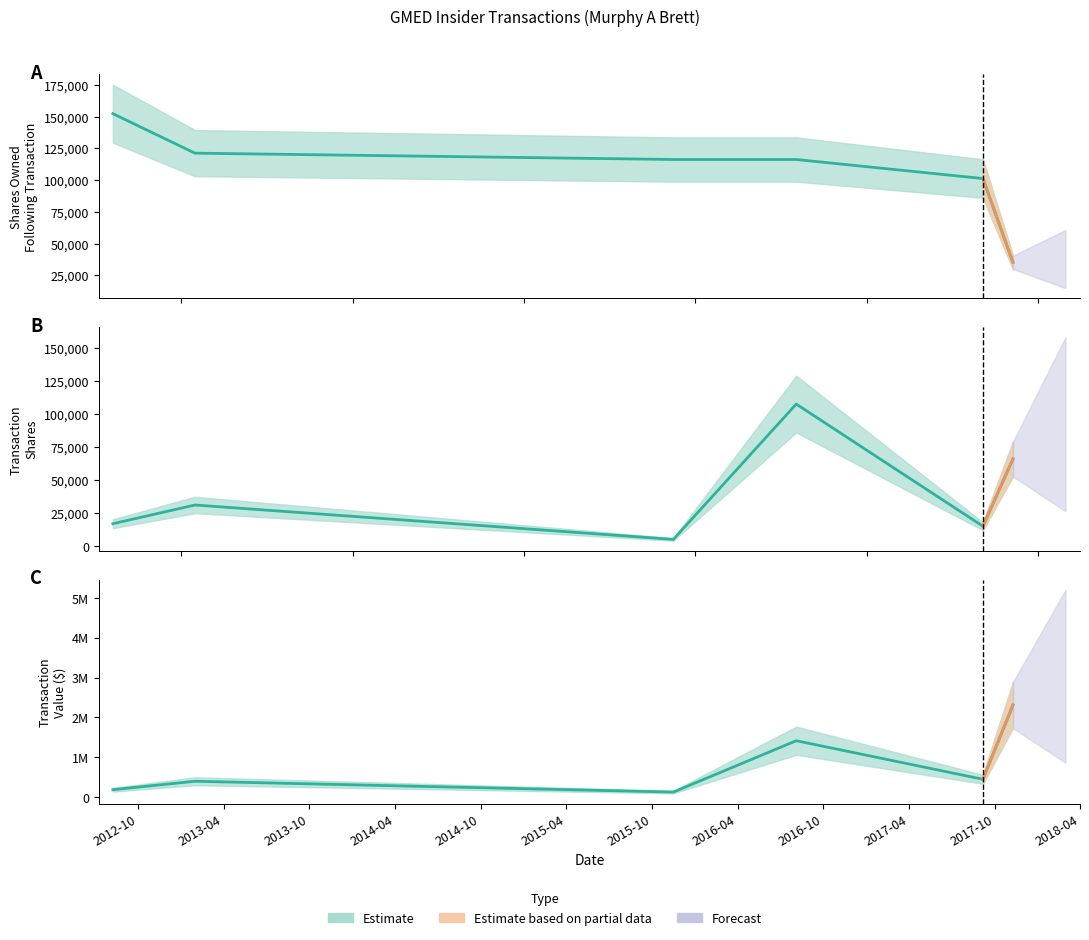

At which label does transactionValue reach its peak?

2016-08-08